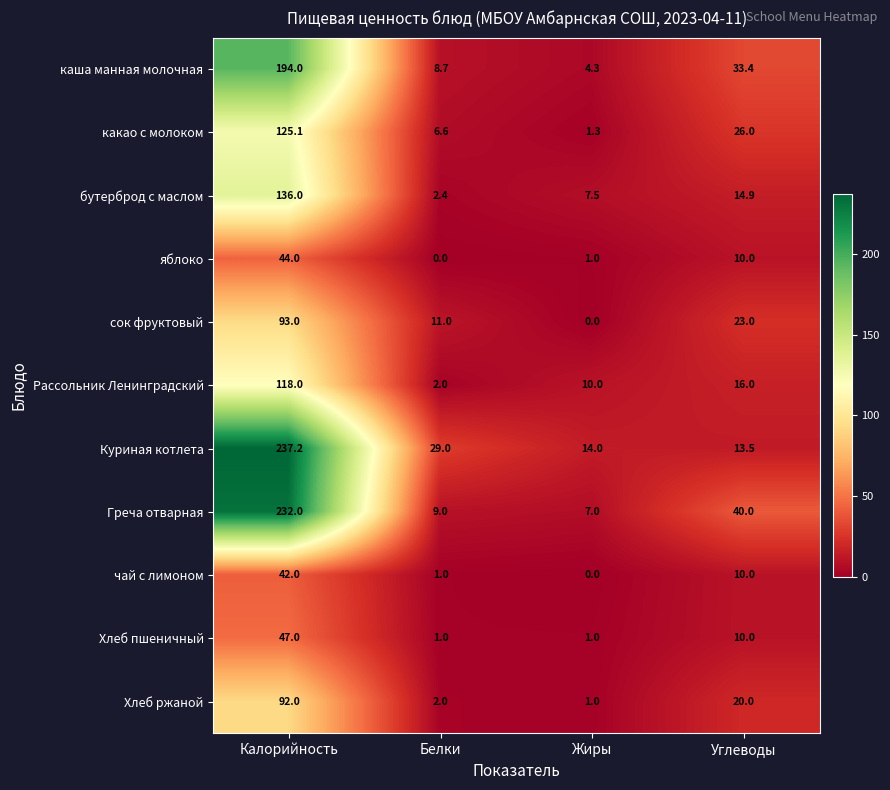

List the series in order of their peak value, highest first.

Куриная котлета, Греча отварная, каша манная молочная, бутерброд с маслом, какао с молоком, Рассольник Ленинградский, сок фруктовый, Хлеб ржаной, Хлеб пшеничный, яблоко, чай с лимоном